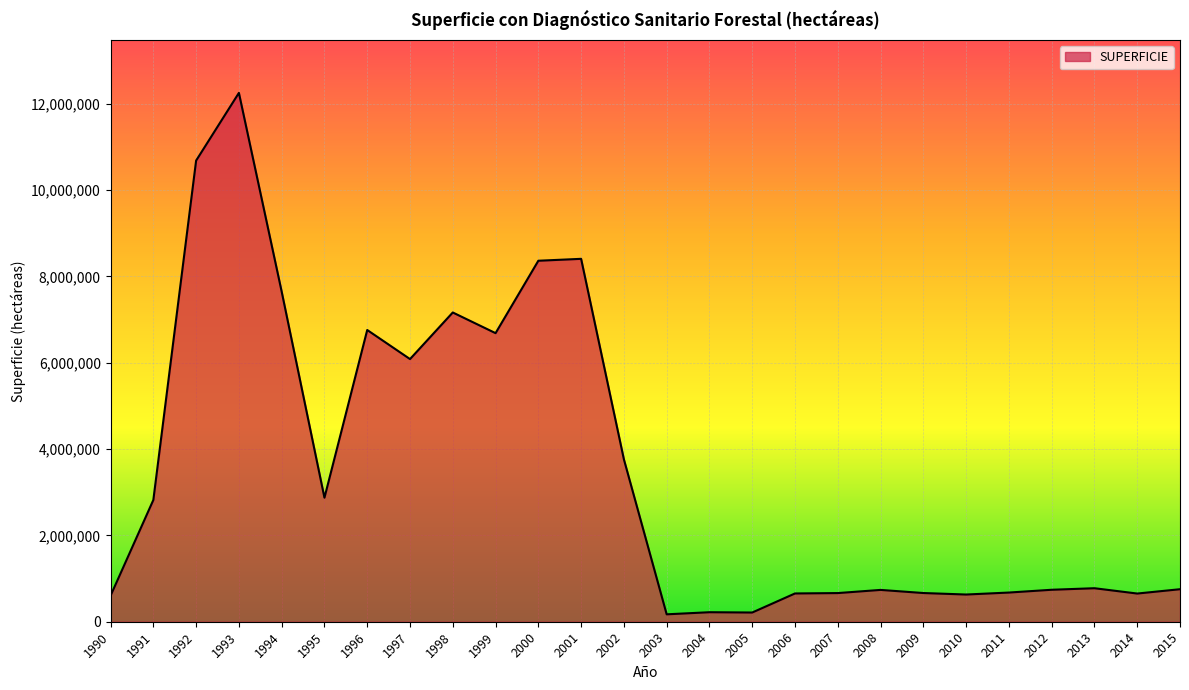

The value at 1994 is 2951021. True or false?

False